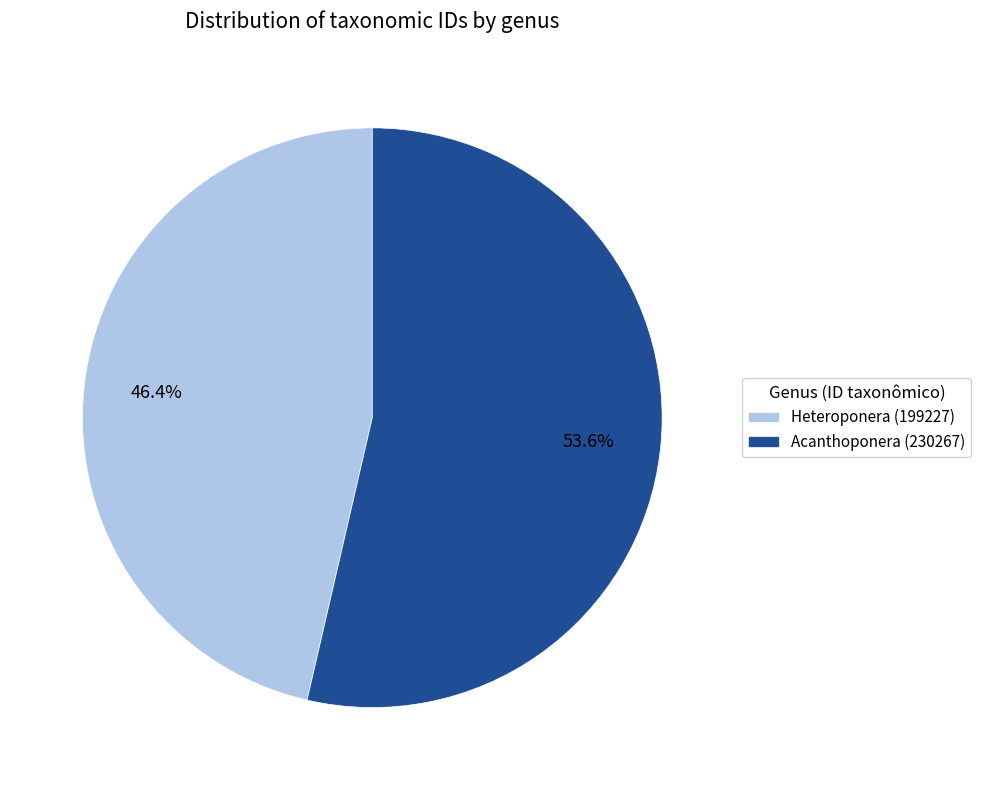

Does any single category account for the majority?

Yes